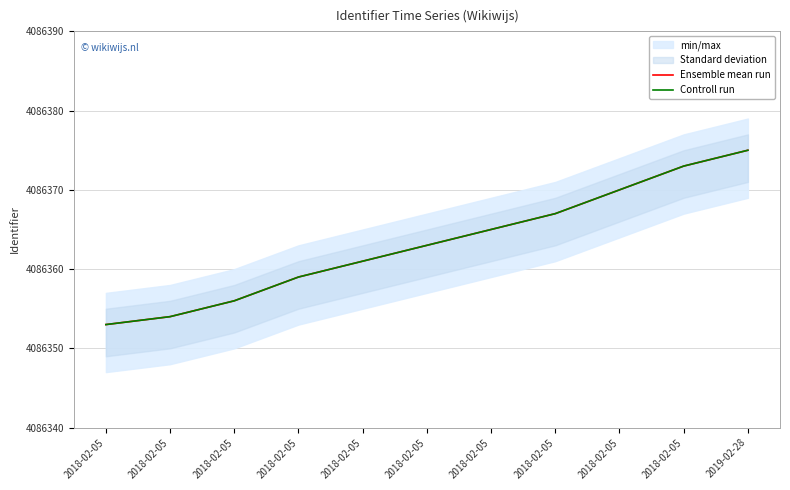

List the series in order of their peak value, lowest first.

Ensemble mean run, Controll run